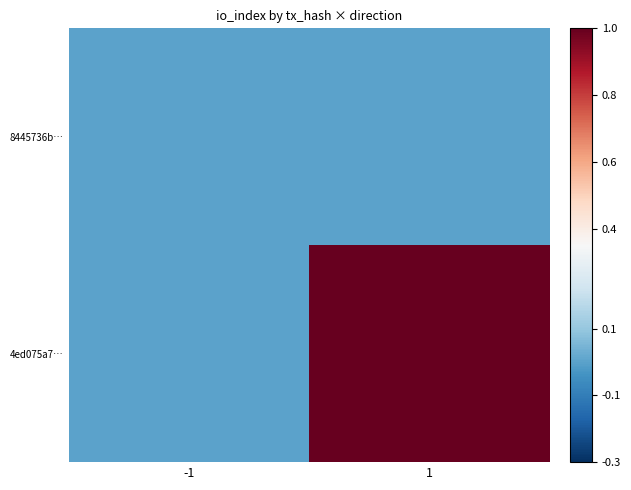

At -1, list the series in order from smallest to largest.

8445736b…, 4ed075a7…